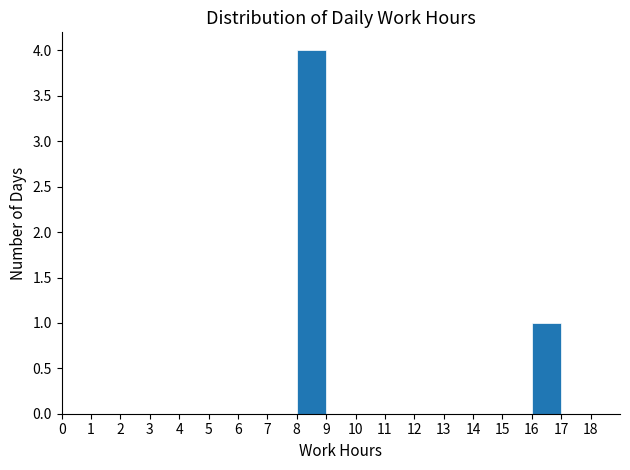

Reading left to right, list every bar in this chart as the range it spans on the x-axis followed by its height. The values are not printed on the chart, so give them approximately, as read against the axis.

0 to 1: 0
1 to 2: 0
2 to 3: 0
3 to 4: 0
4 to 5: 0
5 to 6: 0
6 to 7: 0
7 to 8: 0
8 to 9: 4
9 to 10: 0
10 to 11: 0
11 to 12: 0
12 to 13: 0
13 to 14: 0
14 to 15: 0
15 to 16: 0
16 to 17: 1
17 to 18: 0
18 to 19: 0